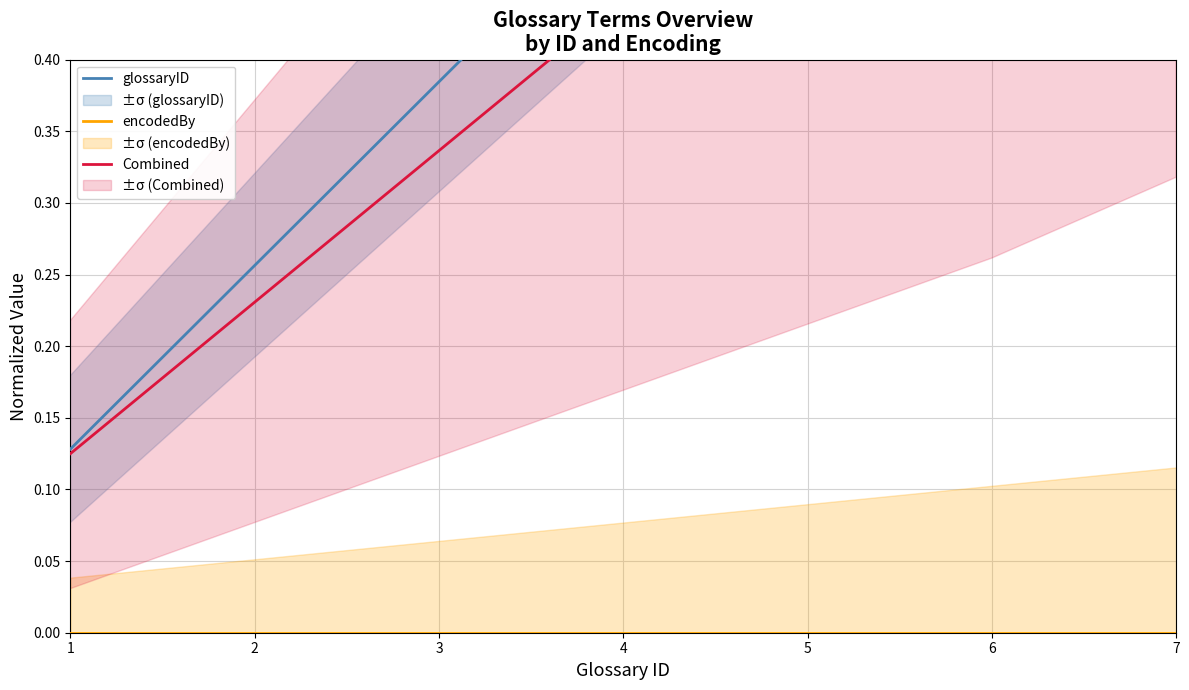

Rank the categories by Combined value from lowest to highest.

1, 2, 3, 4, 5, 6, 7